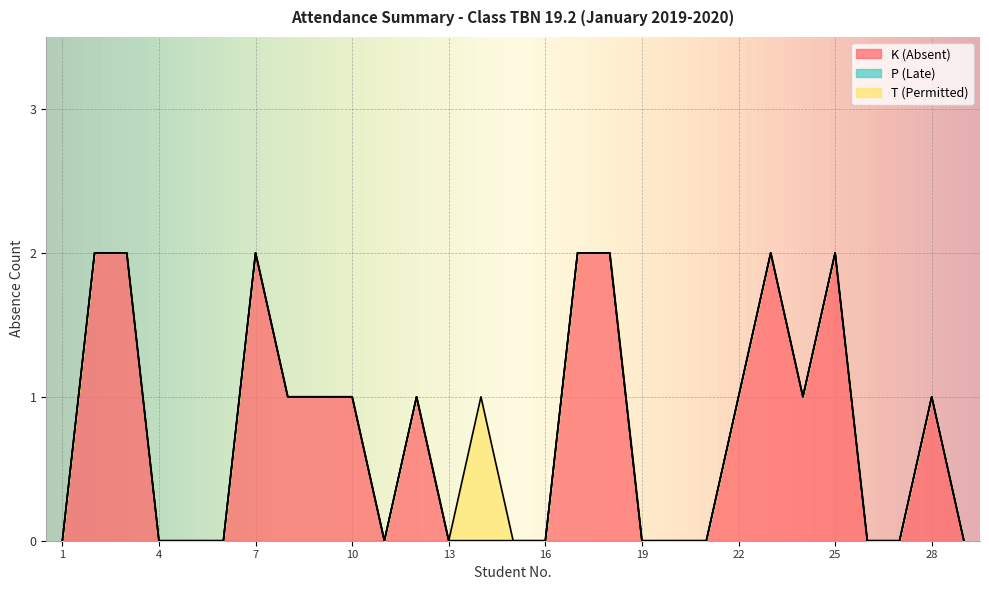

Is the value of K (Absent) at 18 greater than the value of T (Permitted) at 14?

Yes